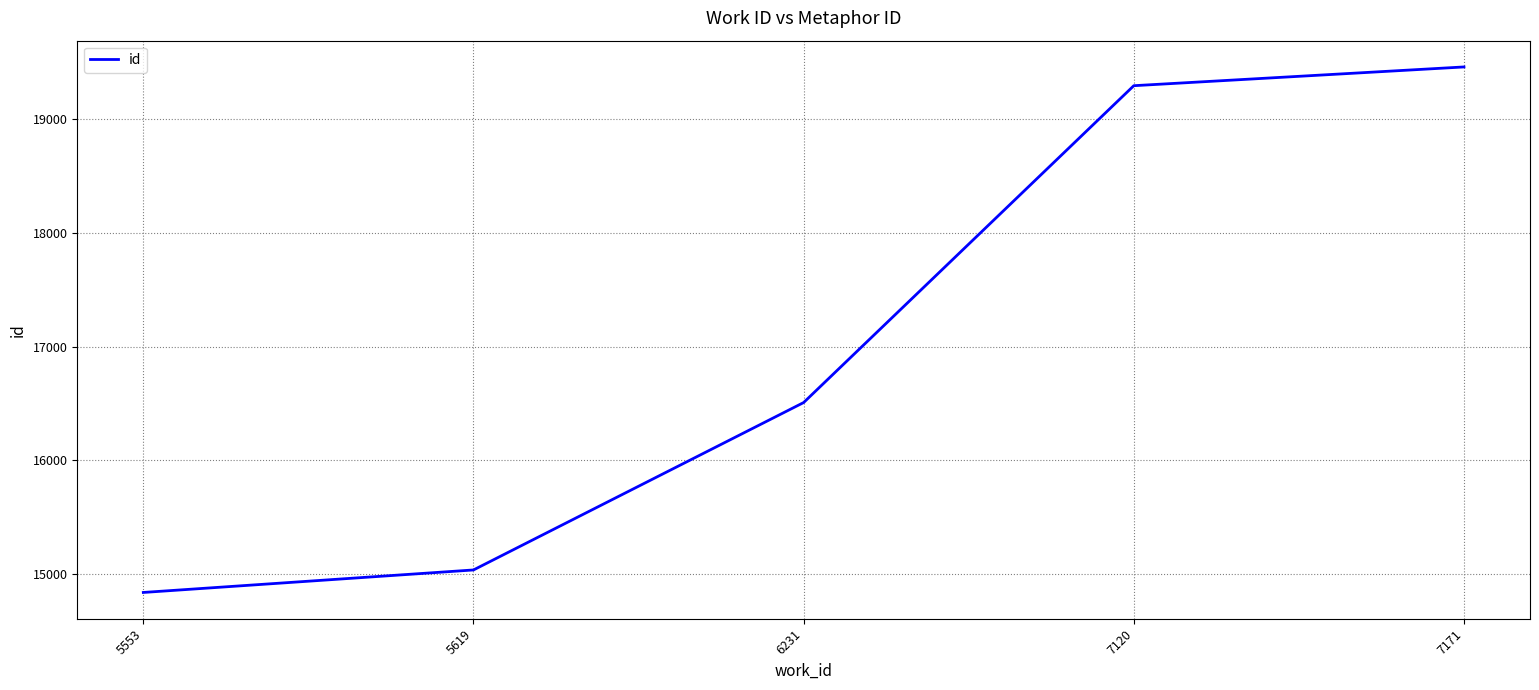

At which label is the value closest to 17150?

6231